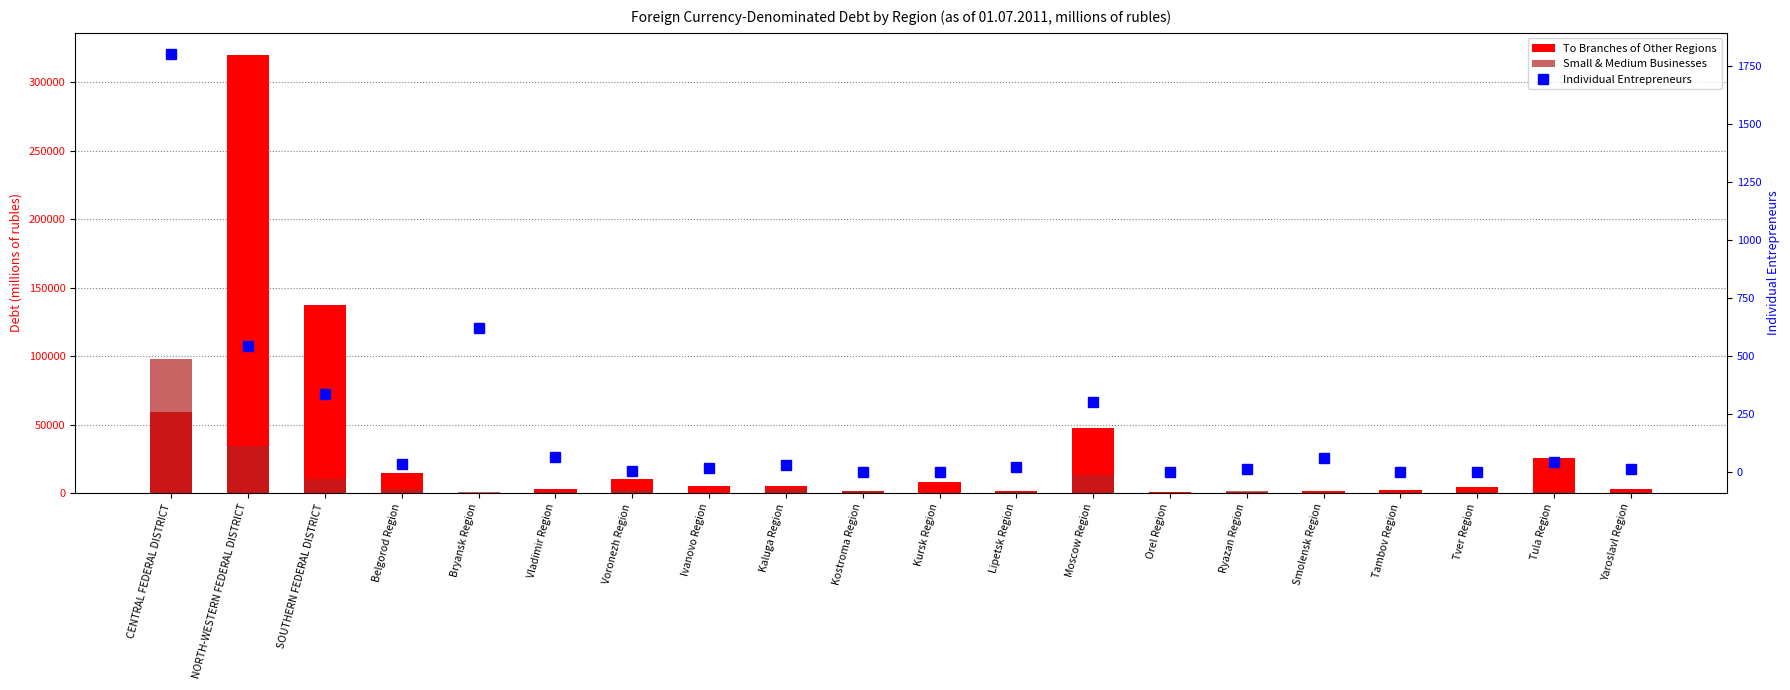

What are all the series names shown in the legend?

To Branches of Other Regions, Small & Medium Businesses, Individual Entrepreneurs